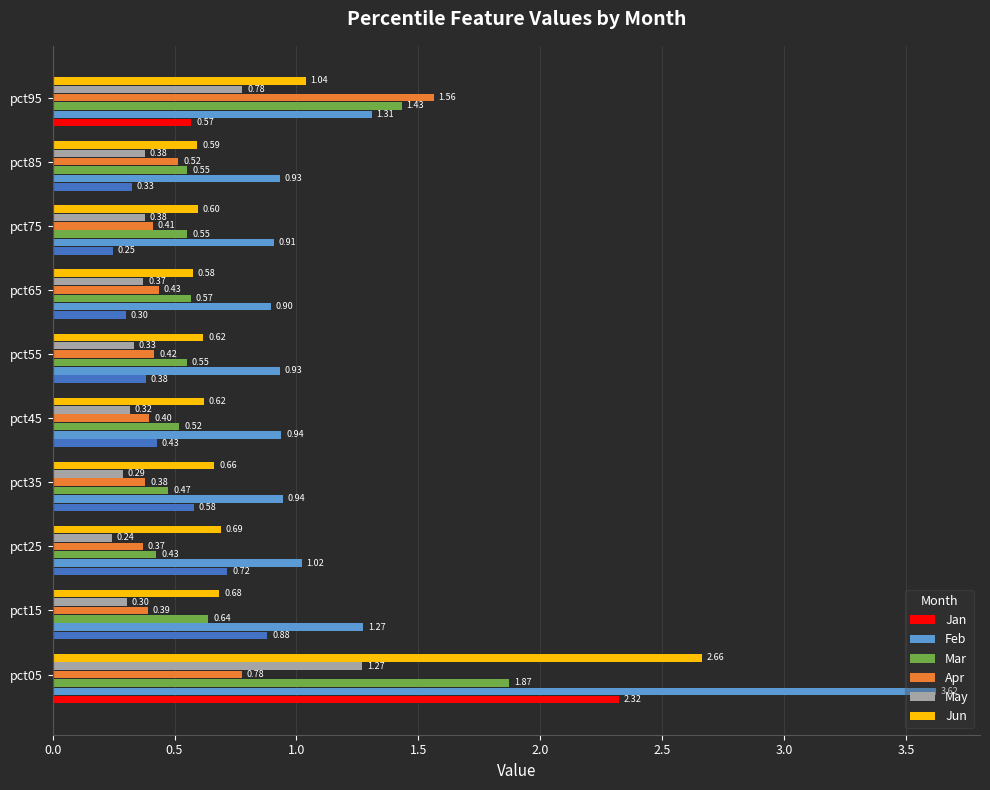

What is the difference between the highest and lowest values at pct65?

0.6